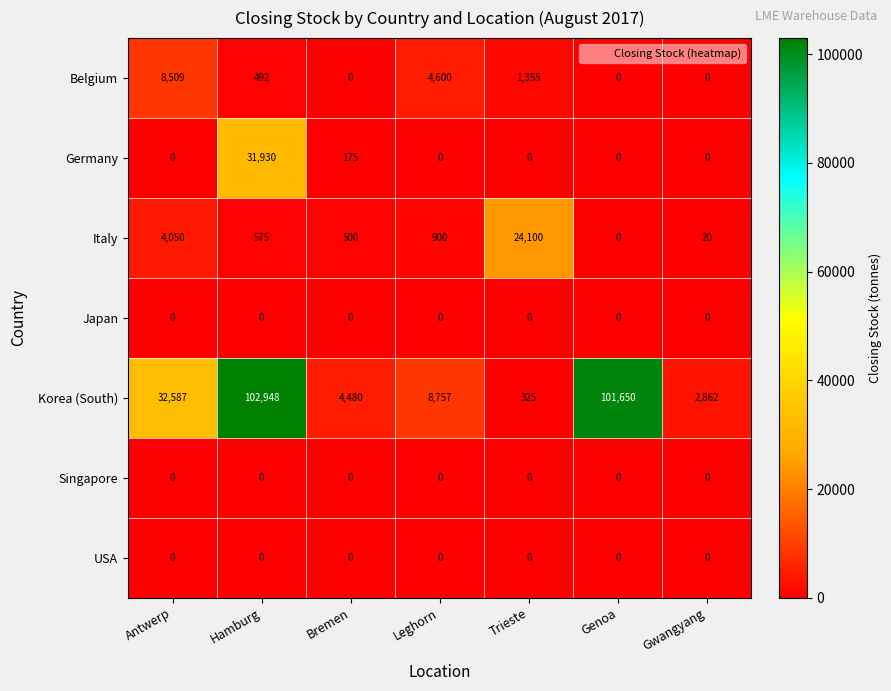

What is the average value of the Italy series?

4306